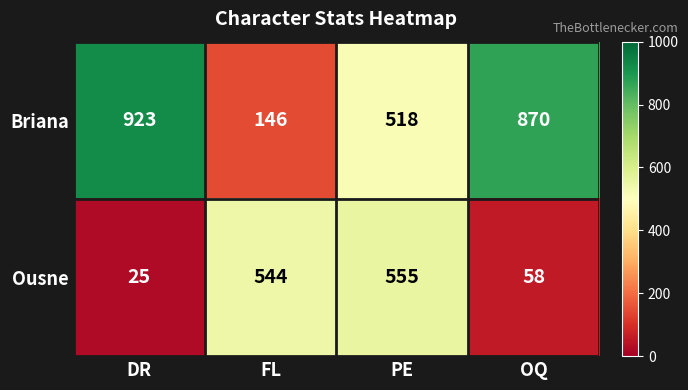

Reading left to right, list all the values displayed in this chart.

Briana: 923	146	518	870
Ousne: 25	544	555	58